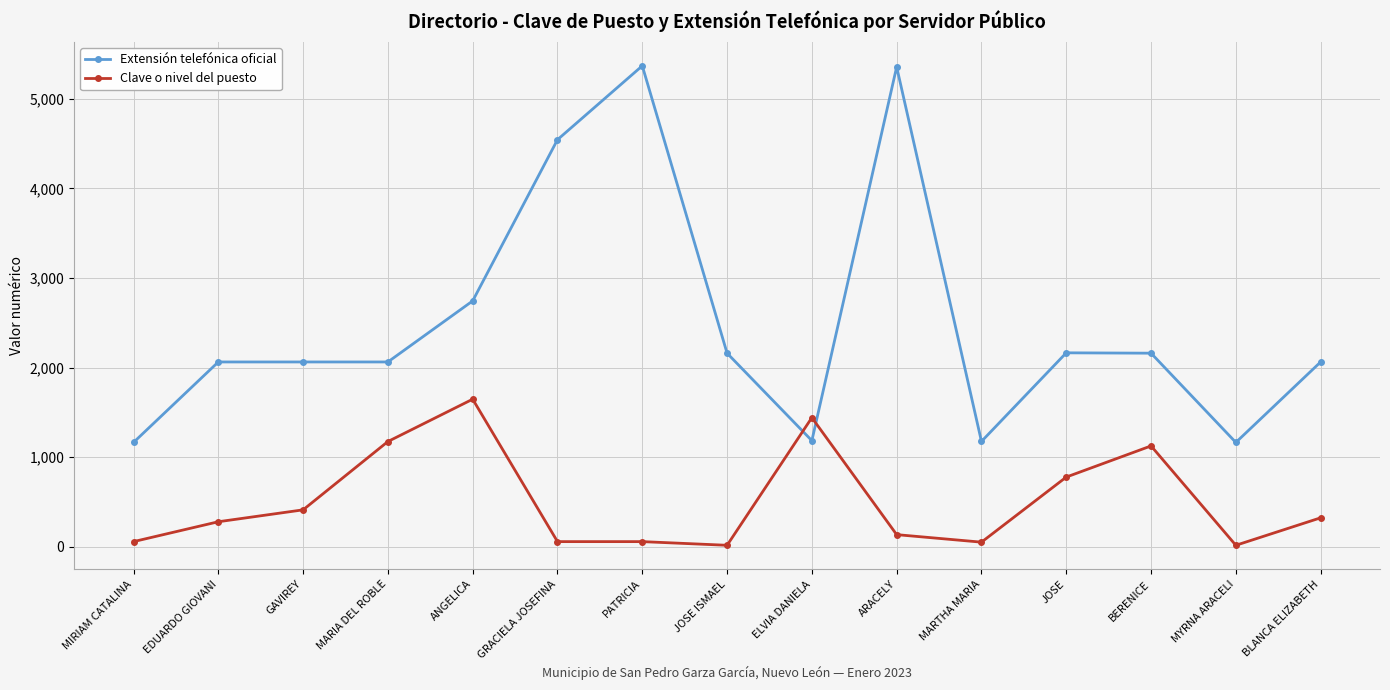

Which series has the widest spread of values?

Extensión telefónica oficial